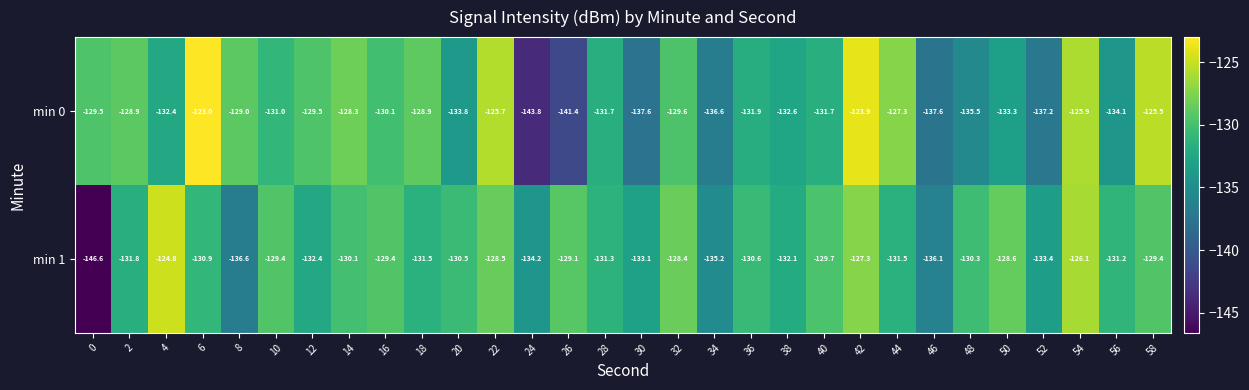

Is the value of min 1 at 16 greater than the value of min 0 at 24?

Yes